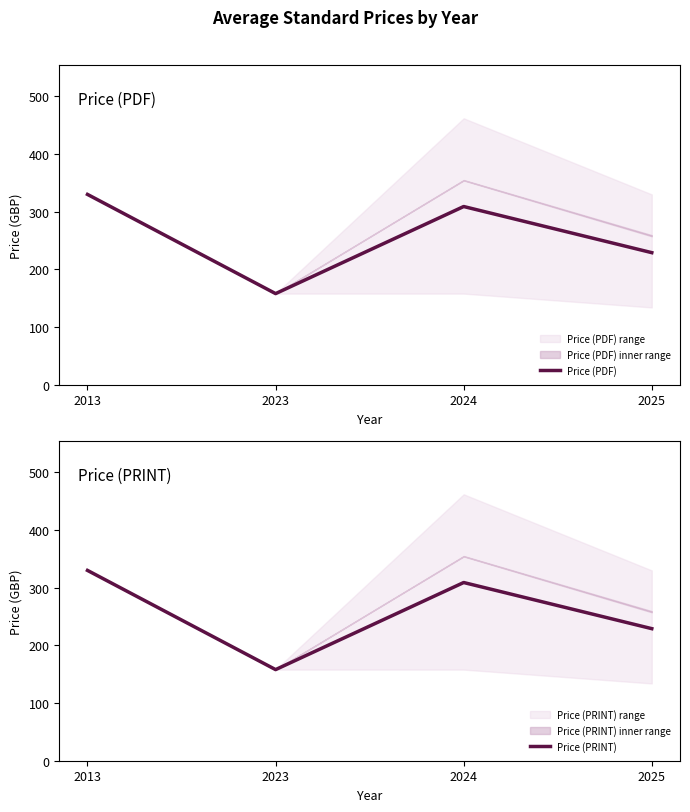

At which label does Price (PRINT) reach its peak?

2013